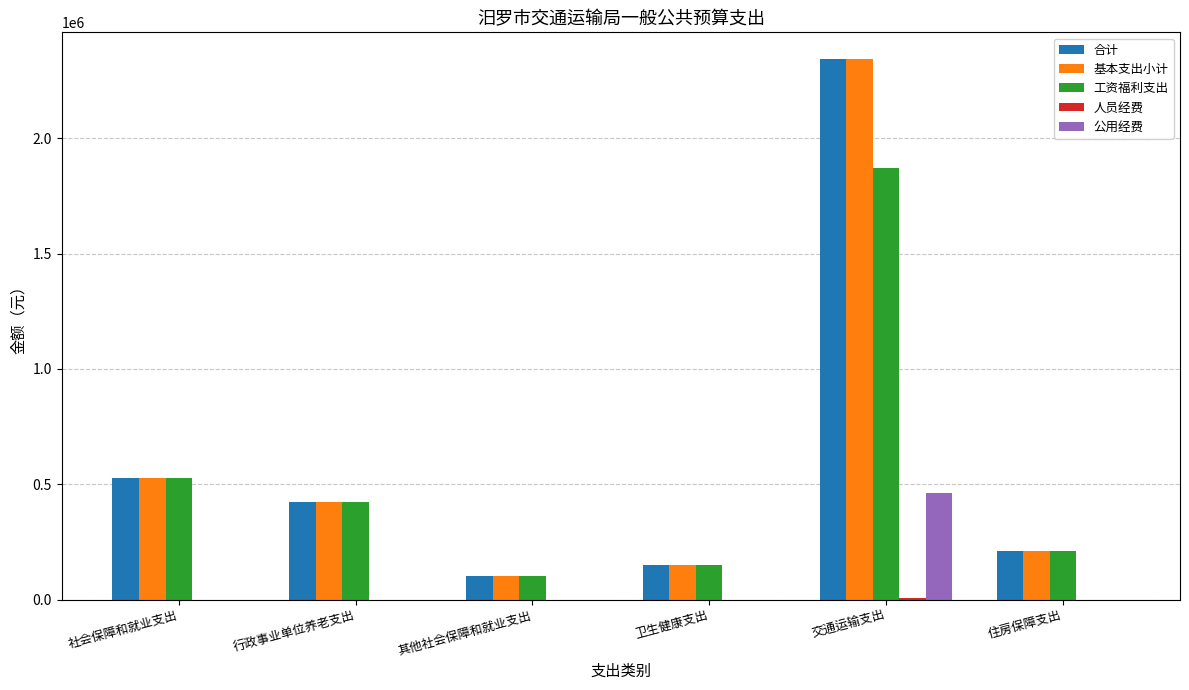

At which label does 基本支出小计 first exceed 425096?

社会保障和就业支出